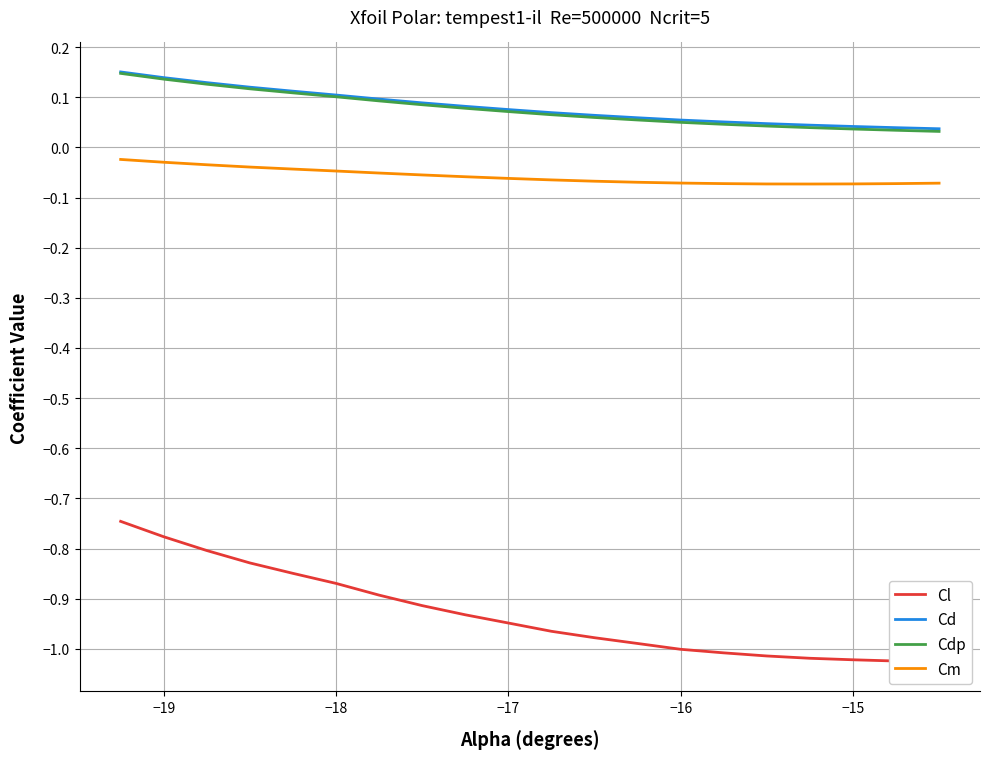

What is the sum of all Cm values?

-1.2